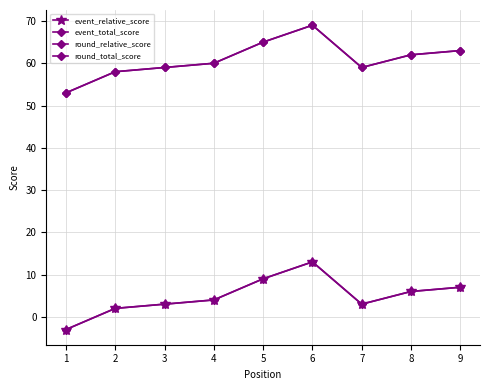

Rank the series by their maximum value, from highest to lowest.

event_total_score, round_total_score, event_relative_score, round_relative_score